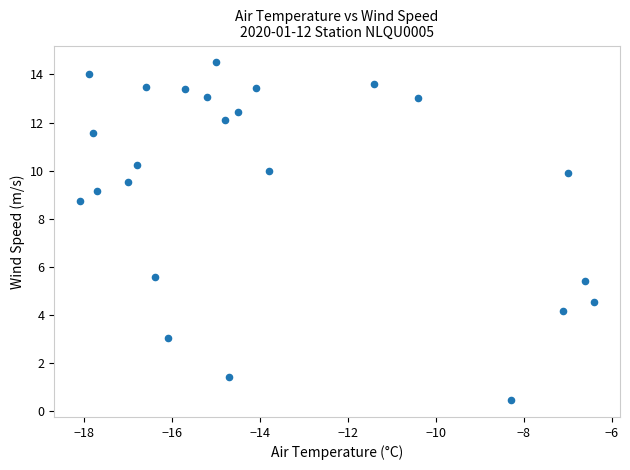

What is the range of Y values (max minus min)?

14.0